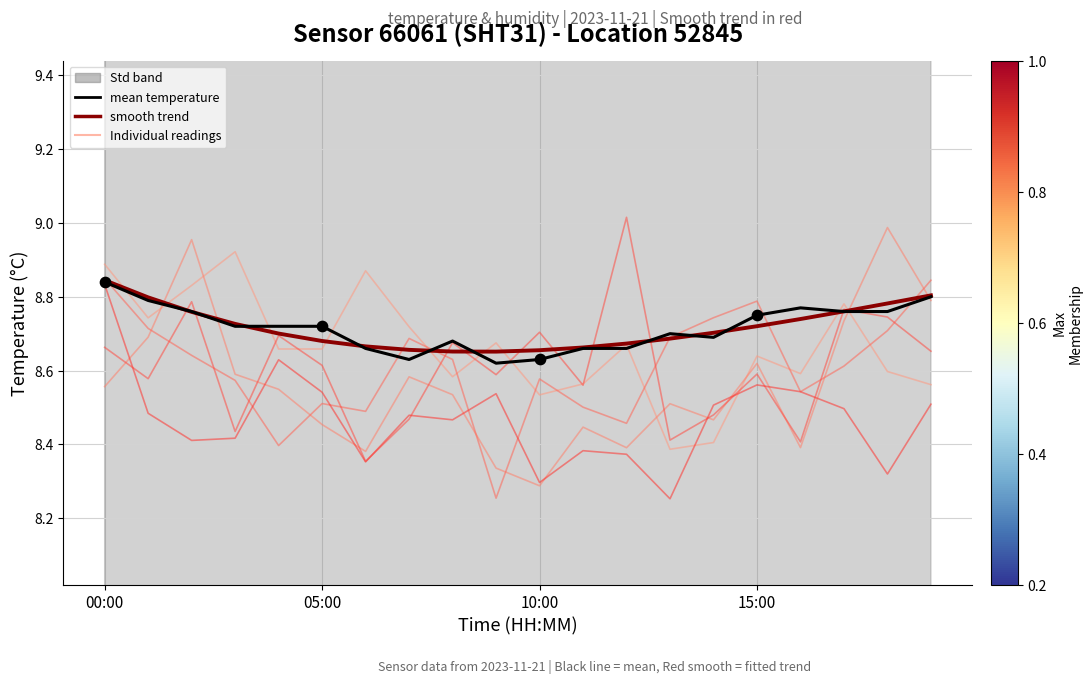

Between 19:00 and 14:00, which is larger?

19:00